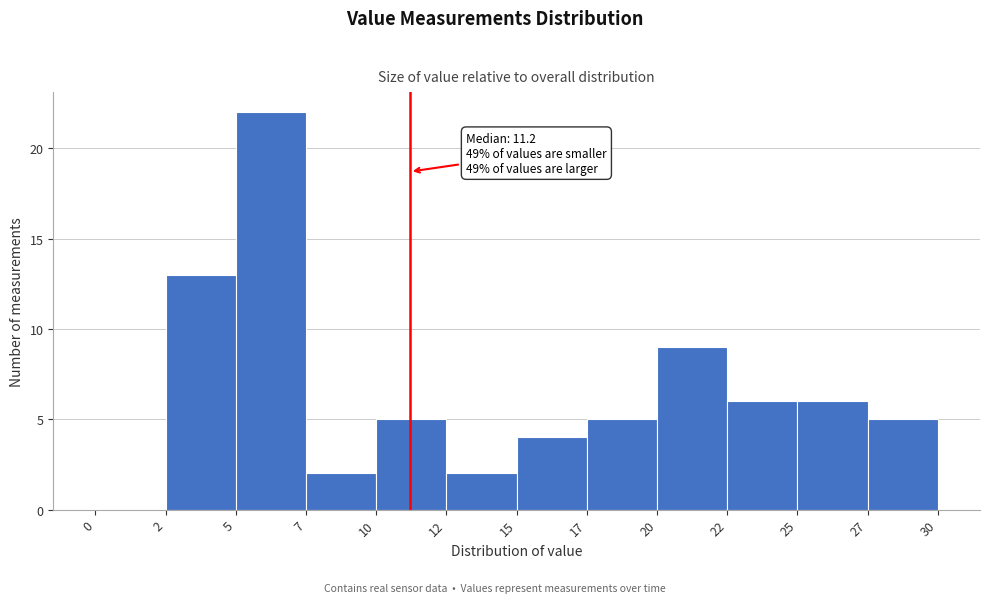

Reading right to left, list all the values displayed in this chart.

27=5	25=6	22=6	20=9	17=5	15=4	12=2	10=5	7=2	5=22	2=13	0=0